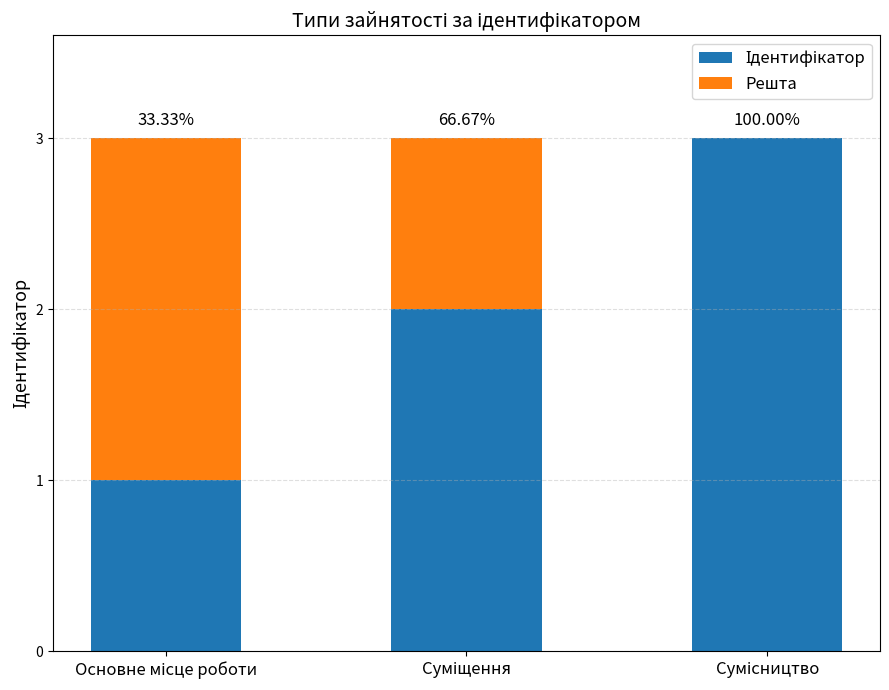

List the series in order of their overall mean, highest first.

Ідентифікатор, Решта